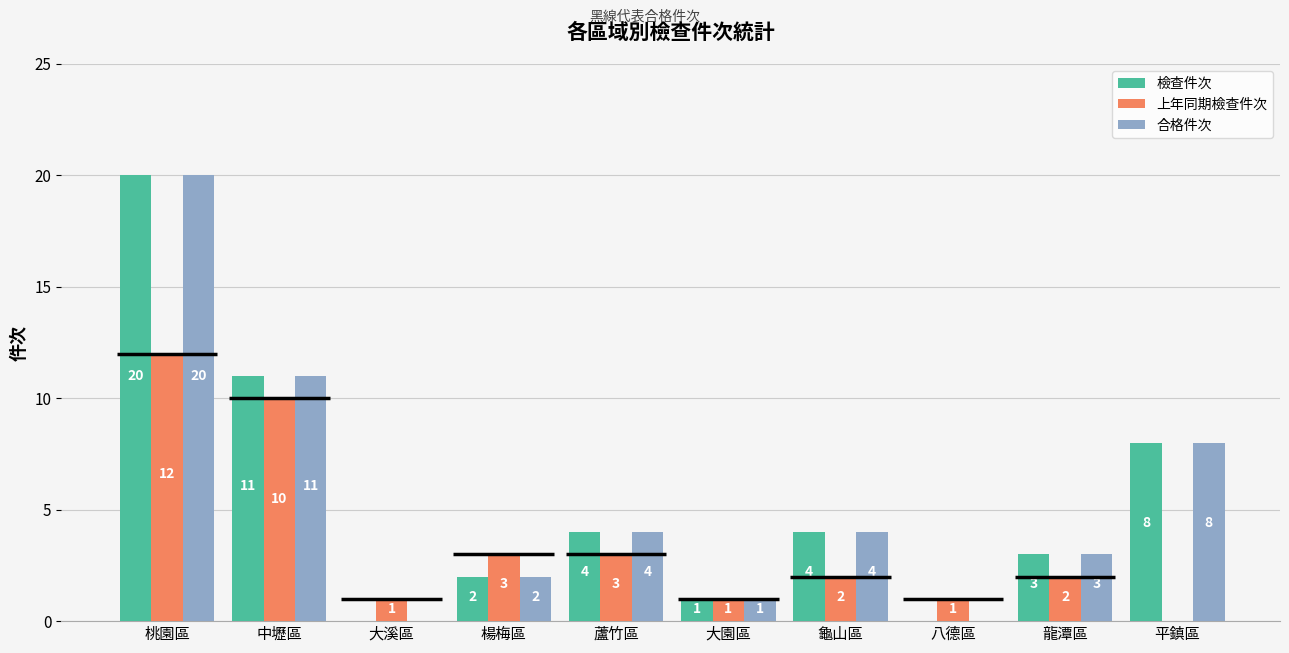

How many distinct data groups are displayed?

3